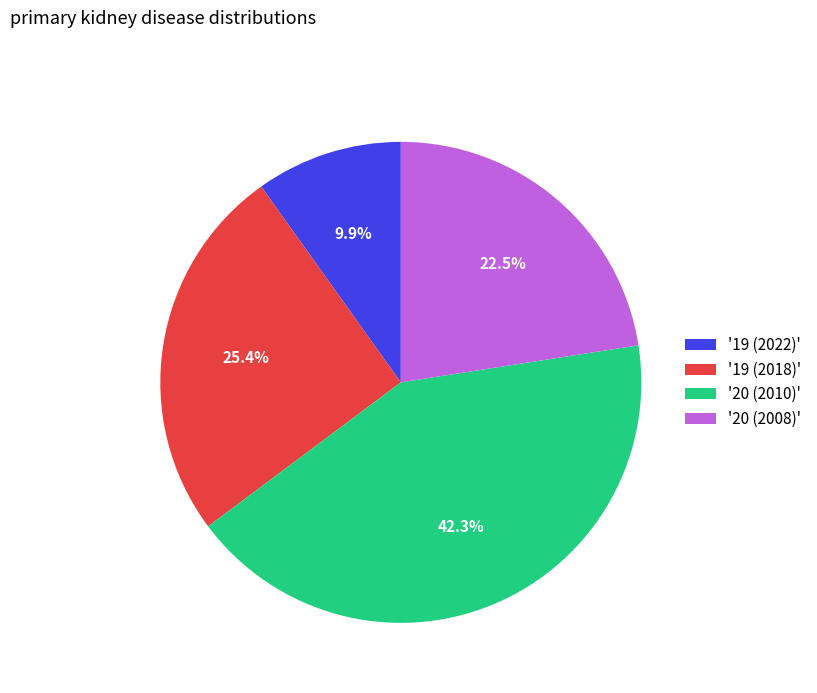

How many slices are in this pie chart?

4